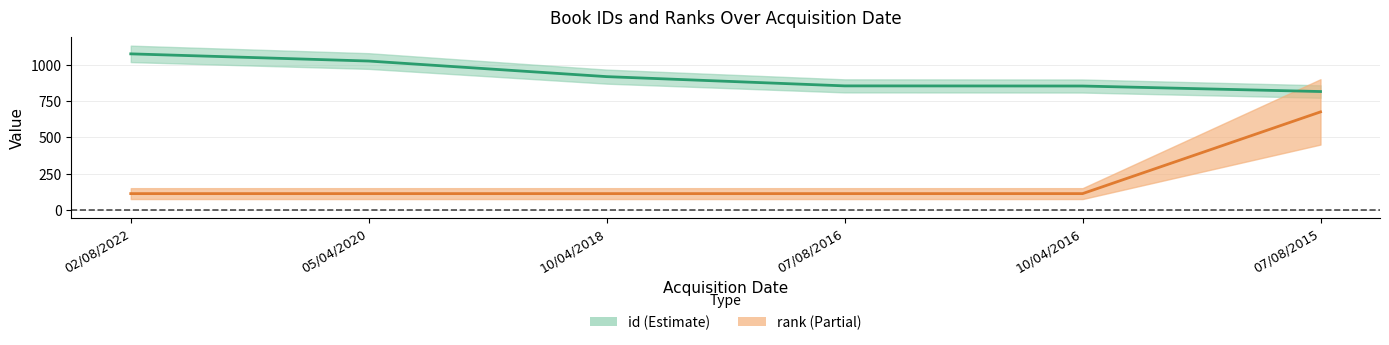

True or false: id and rank cross at least once.

False